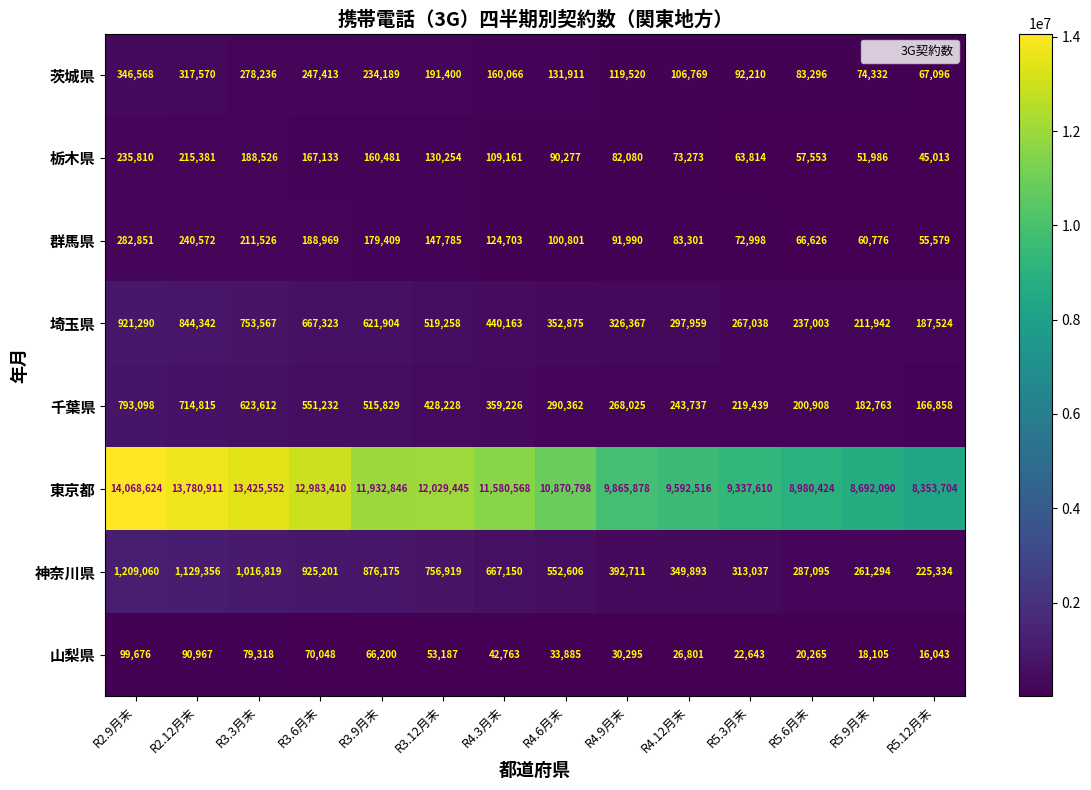

What is the minimum value shown in the chart?

16043